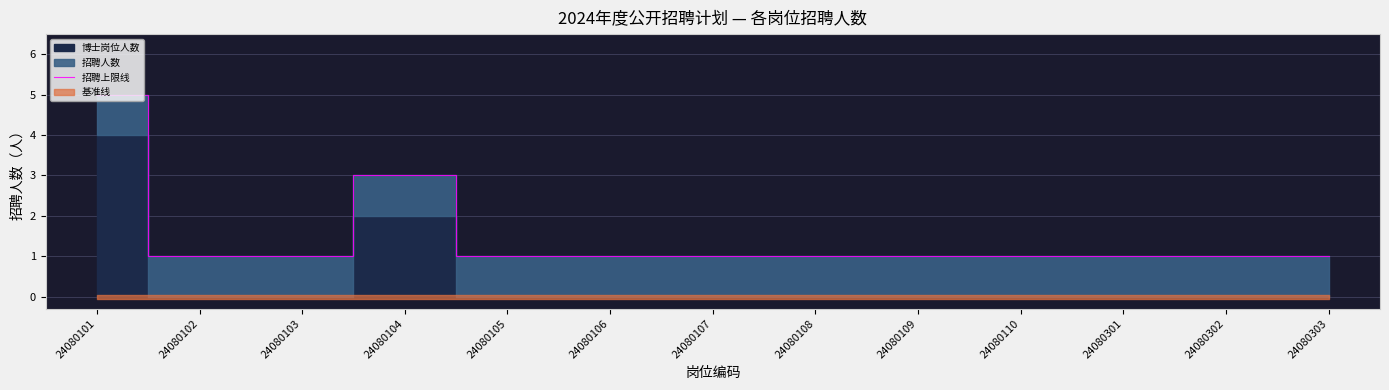

What is the difference between the second highest and second lowest values?

2